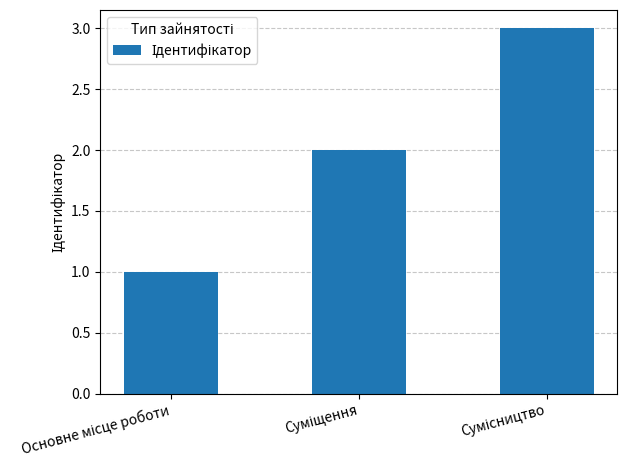

What is the sum of all values?

6